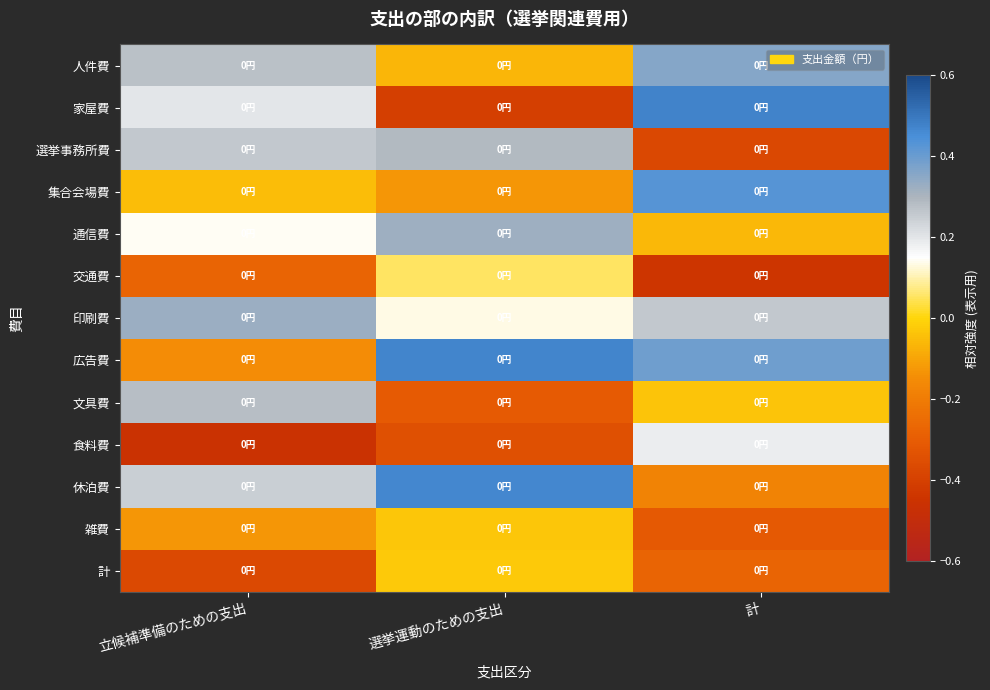

What is the difference between the highest and lowest values at 選挙運動のための支出?

0.9